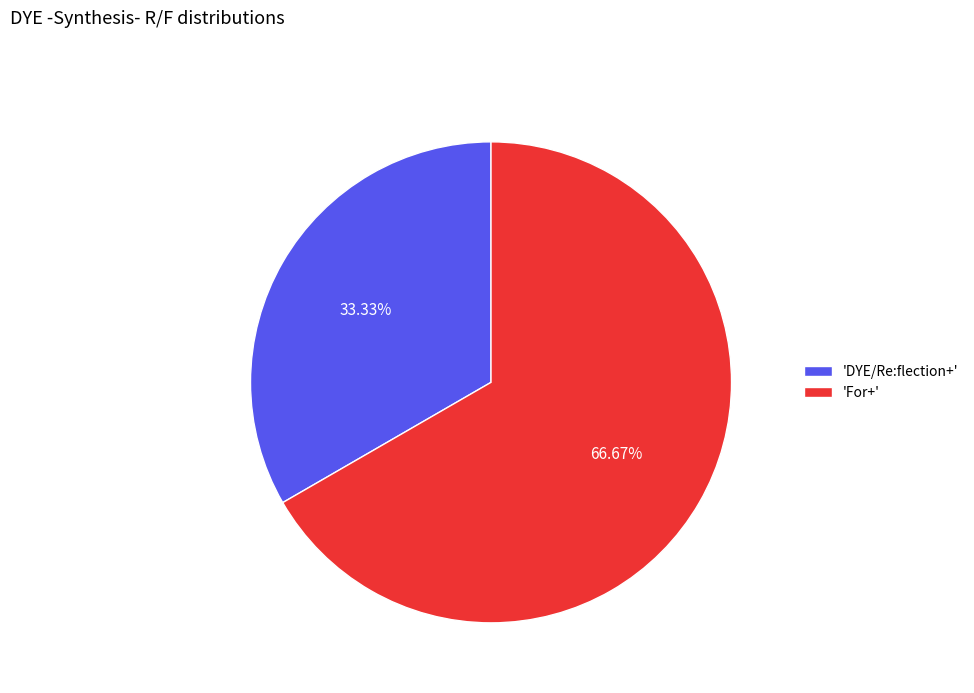

Which category accounts for the majority?

'For+'